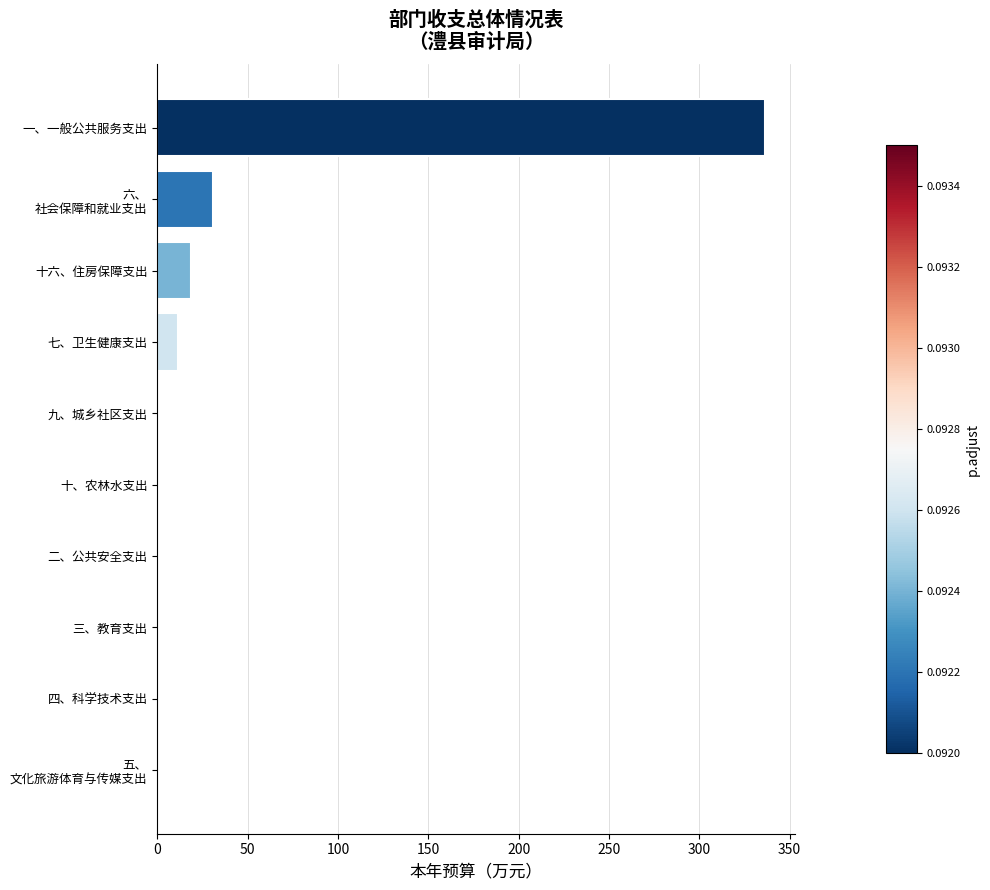

Does the chart contain stacked bars?

No